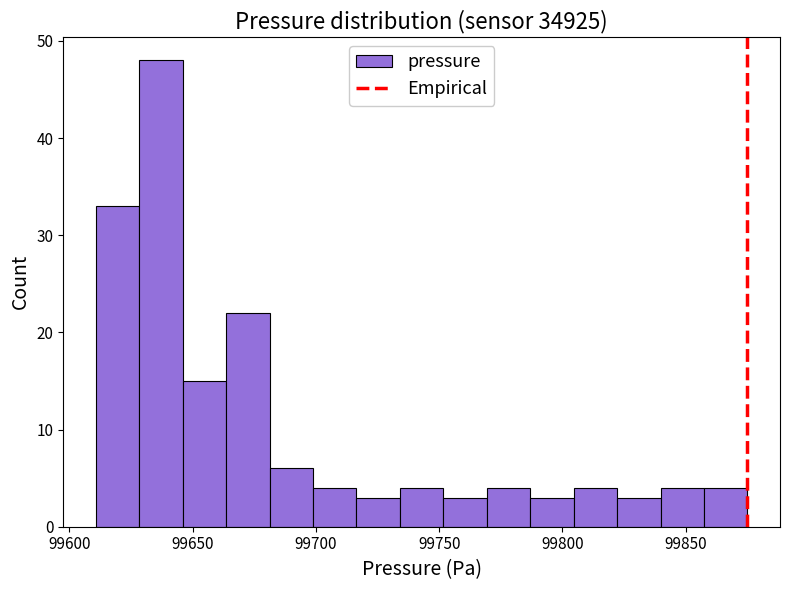

Around what value on the x-axis is the tallest bar? Give the approximate position of its centre, as read against the axis.

99635